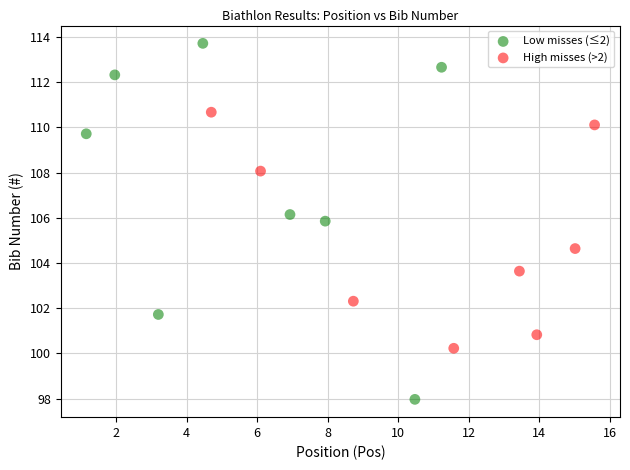

Which series contains the highest Y value?

Low misses (≤2)